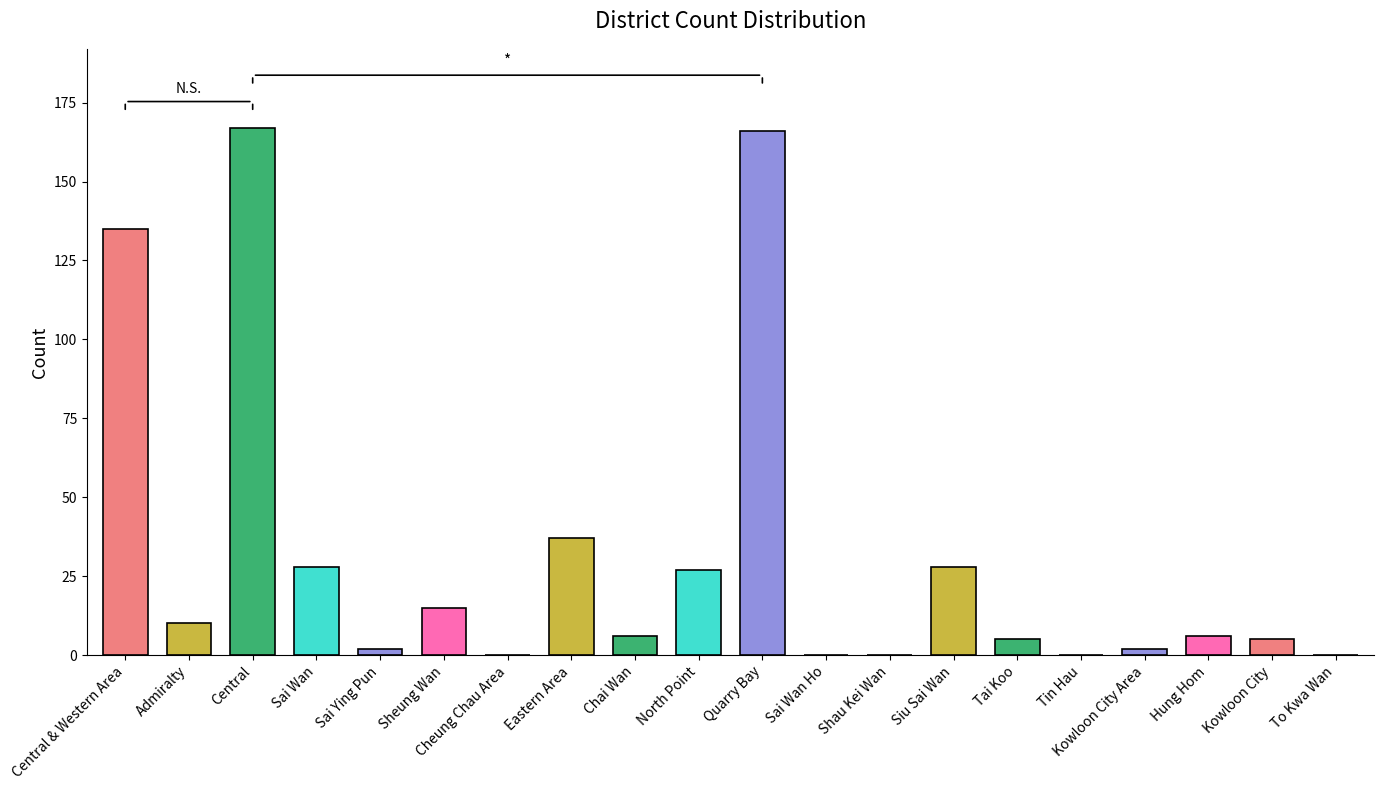

How many data points does each series have?

20